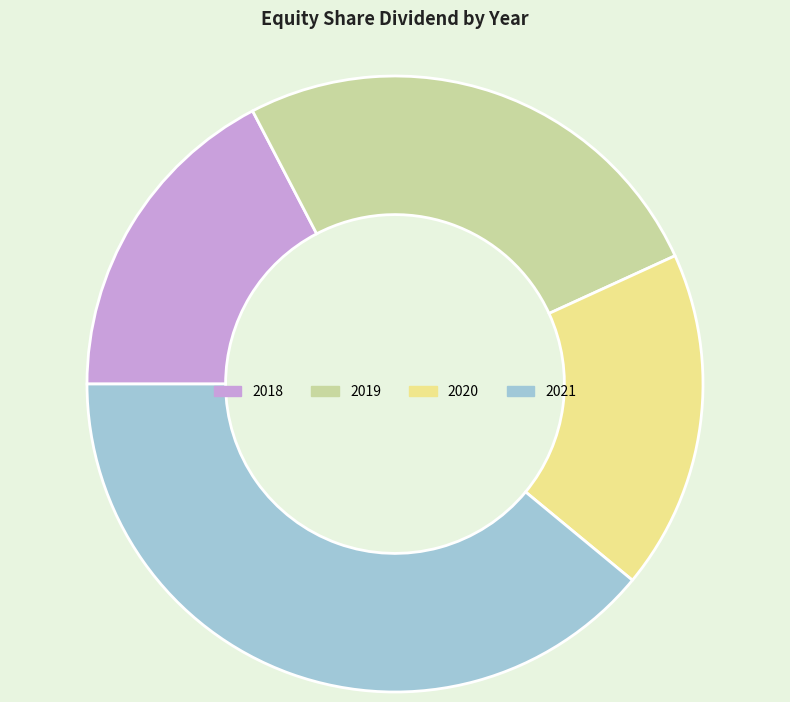

What is the ratio of the value at 2020 to the value at 2019?

0.7